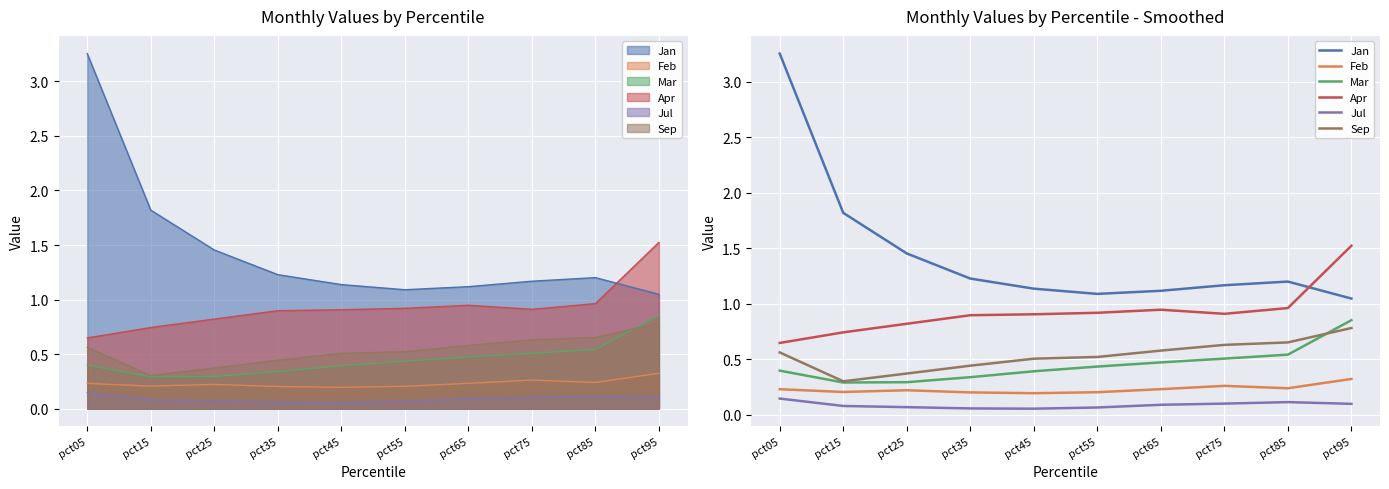

The Apr series shows 0.2 at pct25. True or false?

False